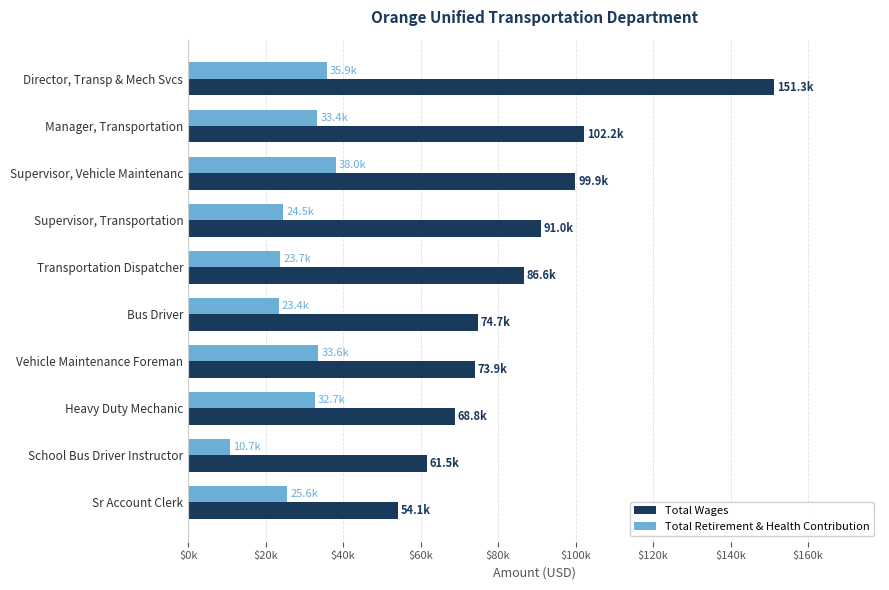

Which series has the largest total across all categories?

Total Wages